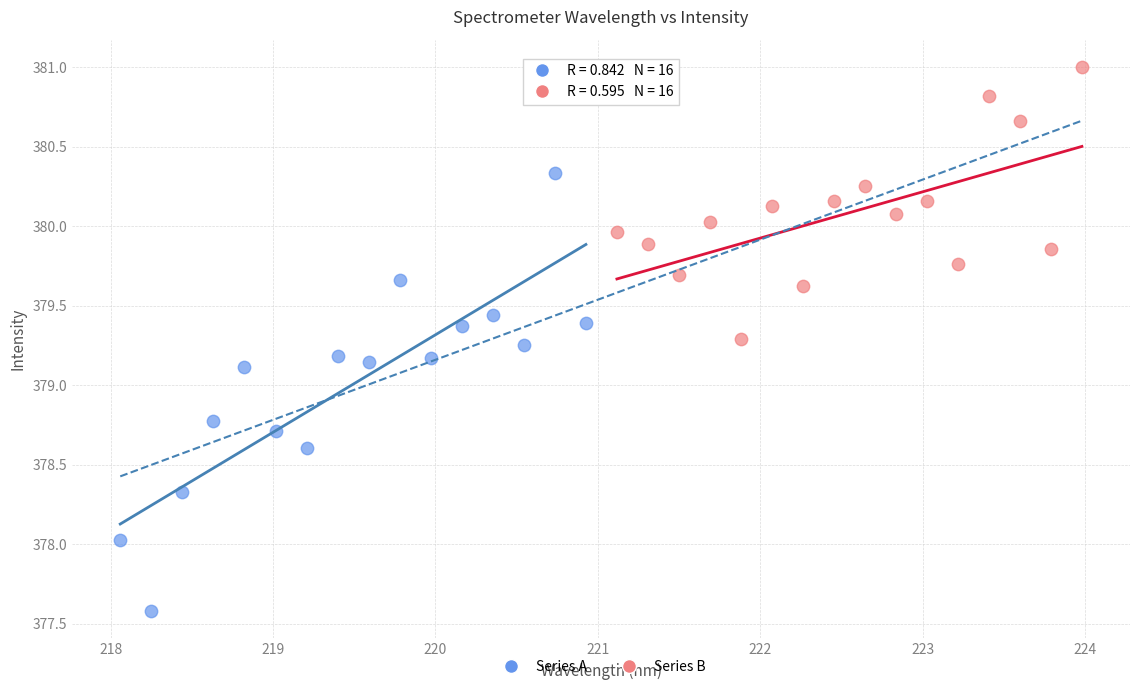

Which series contains the lowest Y value?

Series A